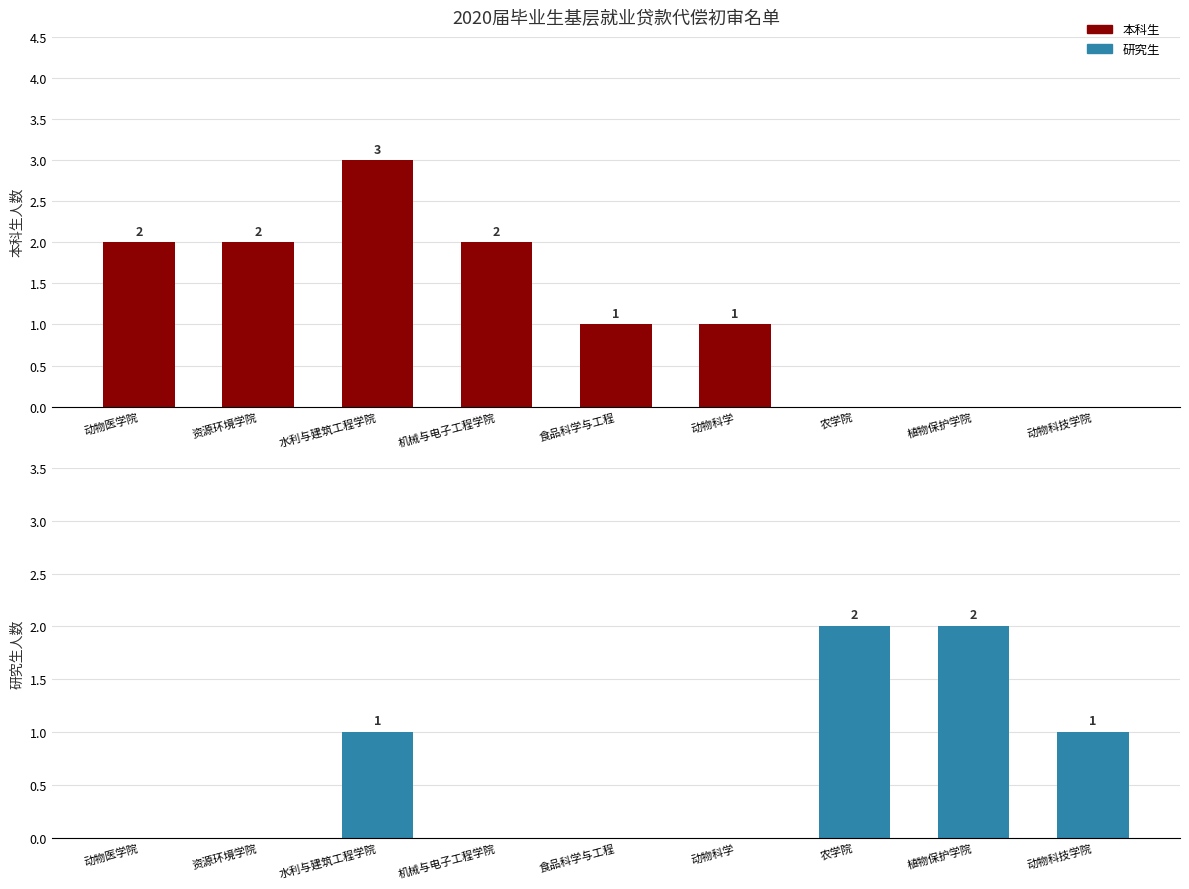

List the series in order of their peak value, lowest first.

研究生, 本科生